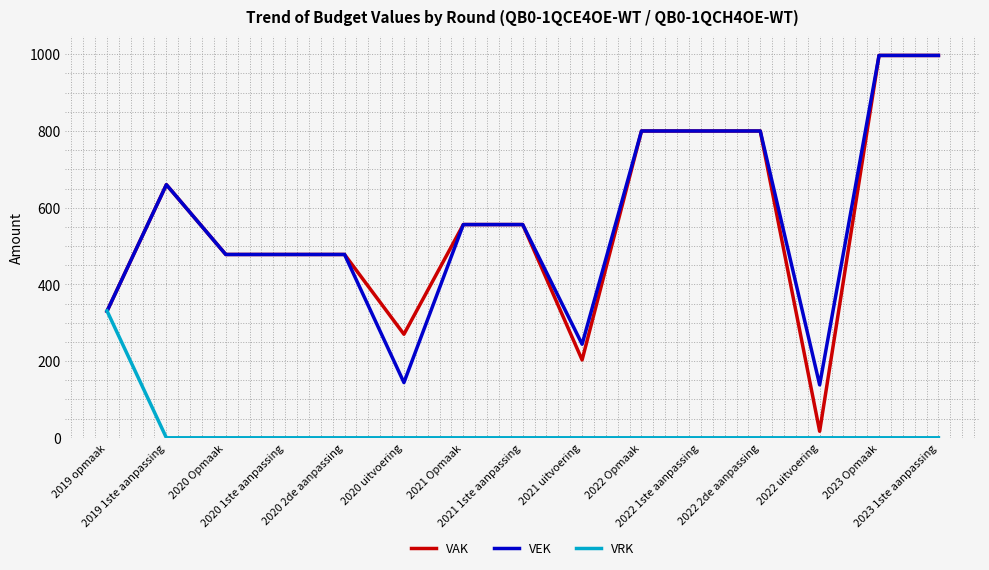

True or false: VRK has a value of 0 at 2019 1ste aanpassing.

True